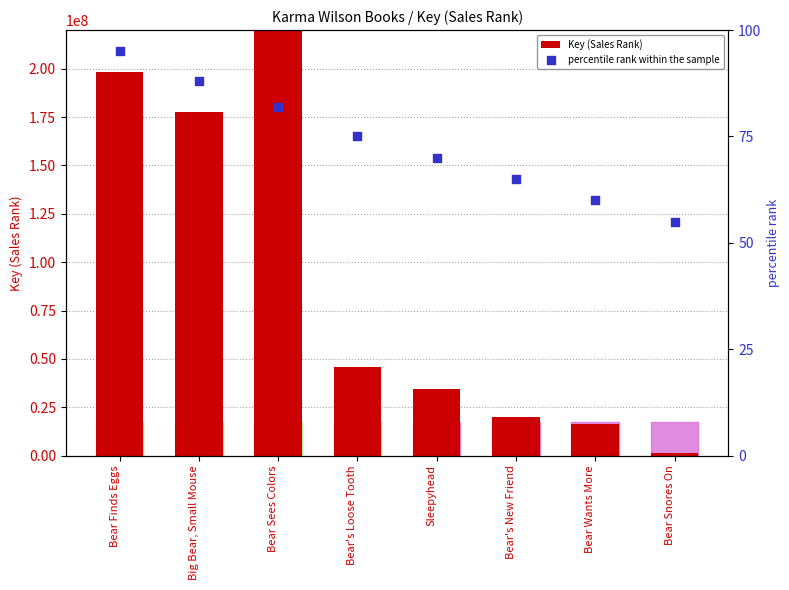

Which series reaches the maximum Y coordinate?

Key (Sales Rank)